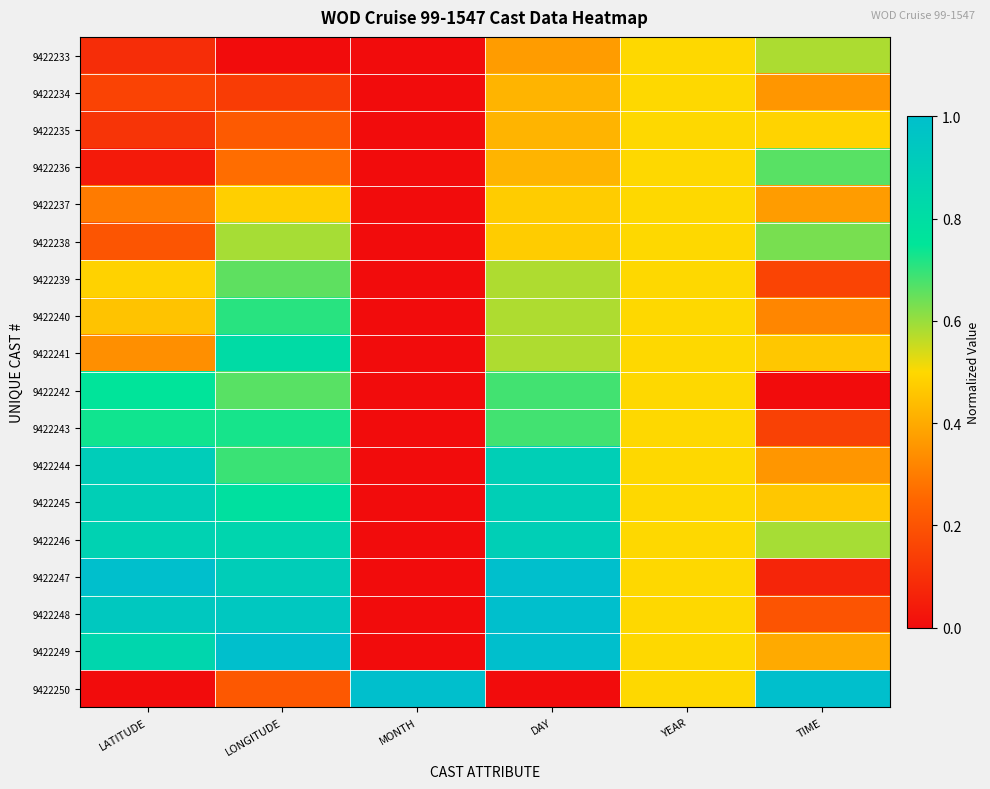

Which has a higher value, YEAR or DAY?

YEAR